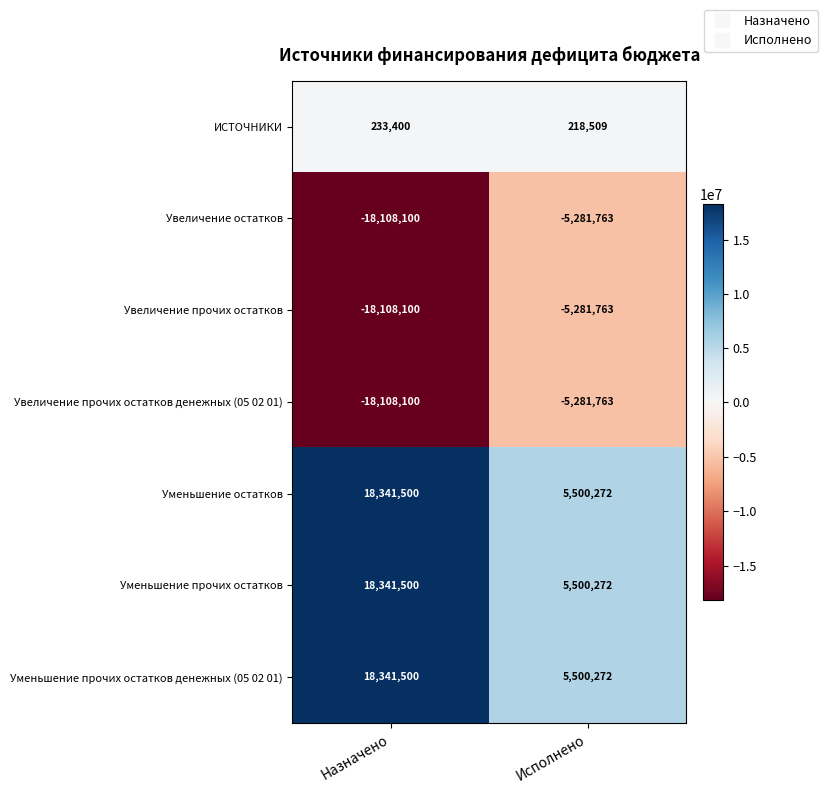

Reading right to left, what are all the values shown in this chart?

ИСТОЧНИКИ: Исполнено=218509	Назначено=233400
Увеличение остатков: Исполнено=-5281763	Назначено=-18108100
Увеличение прочих остатков: Исполнено=-5281763	Назначено=-18108100
Увеличение прочих остатков денежных (05 02 01): Исполнено=-5281763	Назначено=-18108100
Уменьшение остатков: Исполнено=5500272	Назначено=18341500
Уменьшение прочих остатков: Исполнено=5500272	Назначено=18341500
Уменьшение прочих остатков денежных (05 02 01): Исполнено=5500272	Назначено=18341500